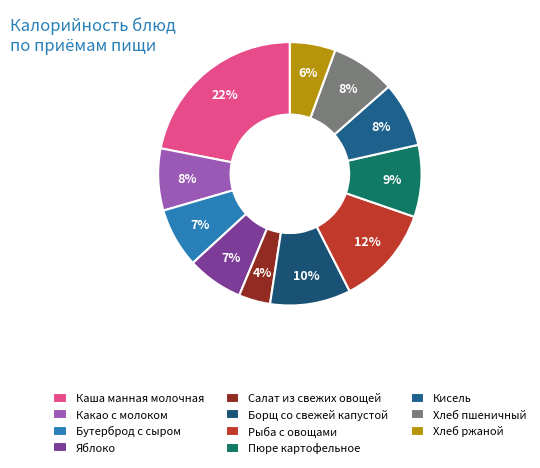

True or false: Пюре картофельное accounts for 9% of the total.

True